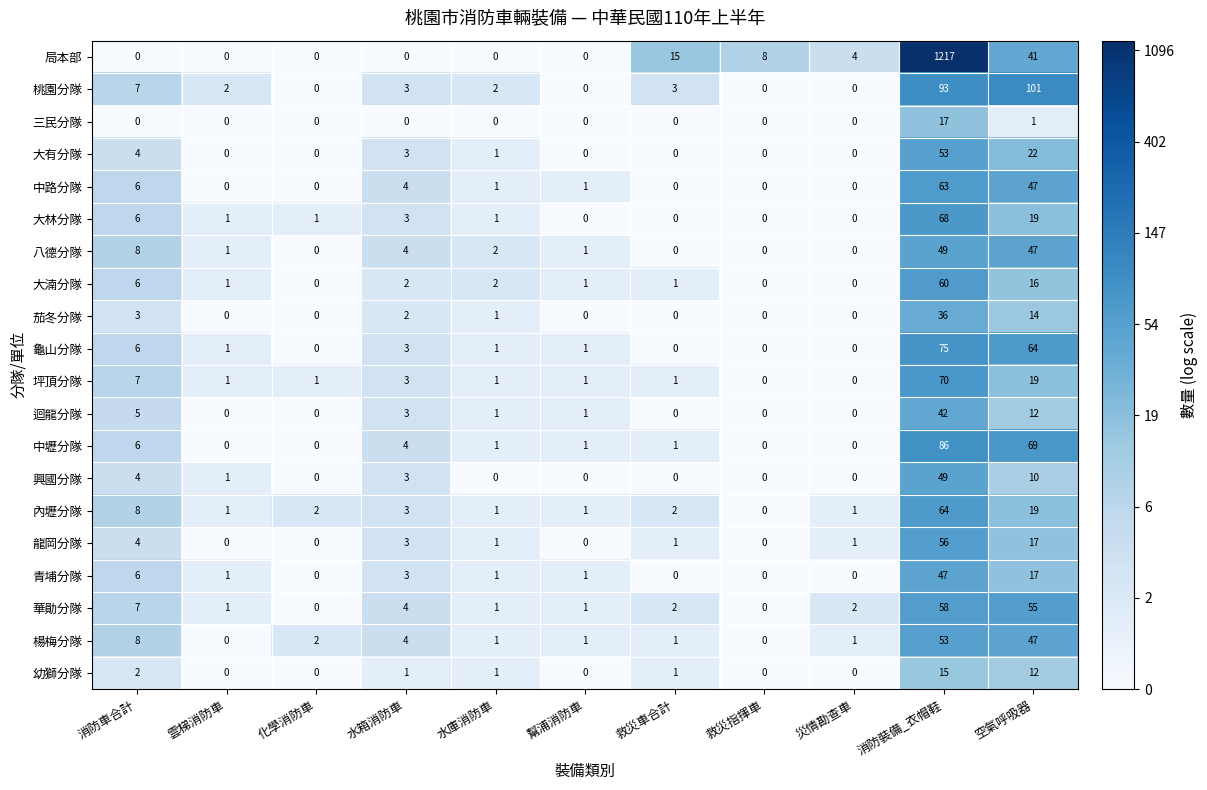

The 興國分隊 series shows 29 at 救災指揮車. True or false?

False